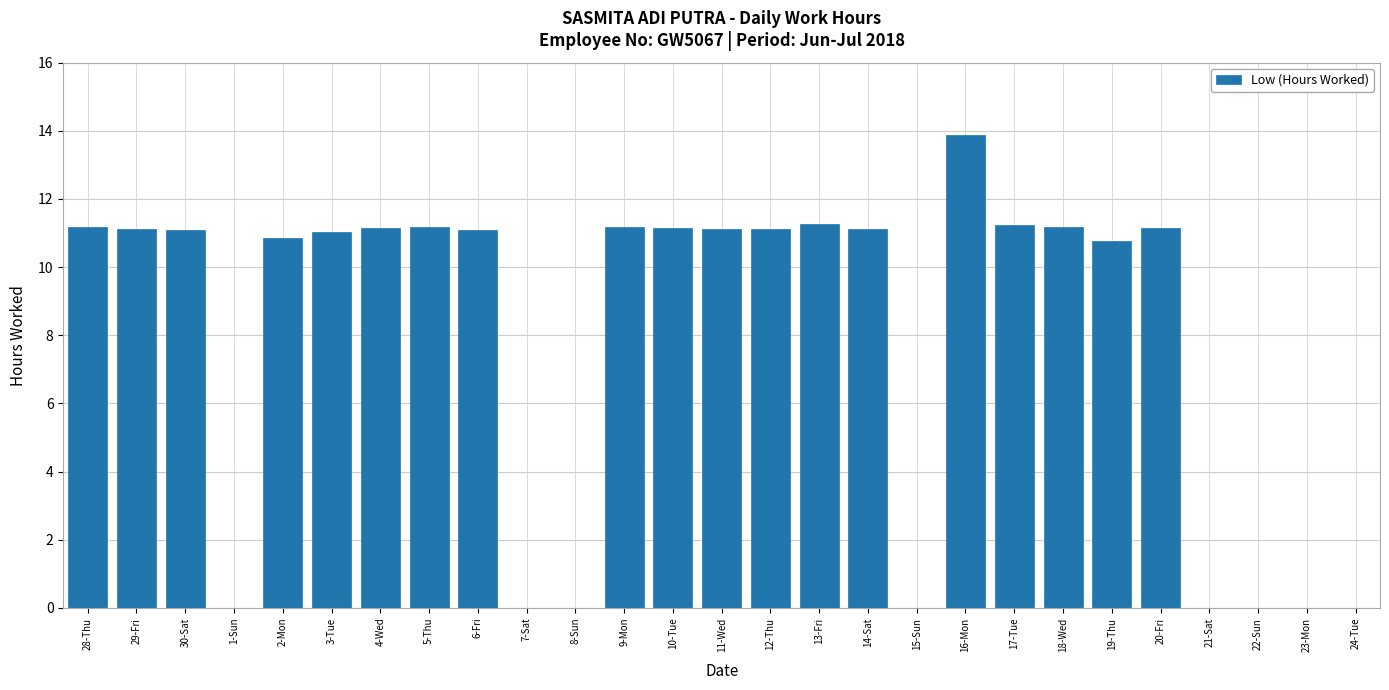

Count the number of categories in the chart.

27